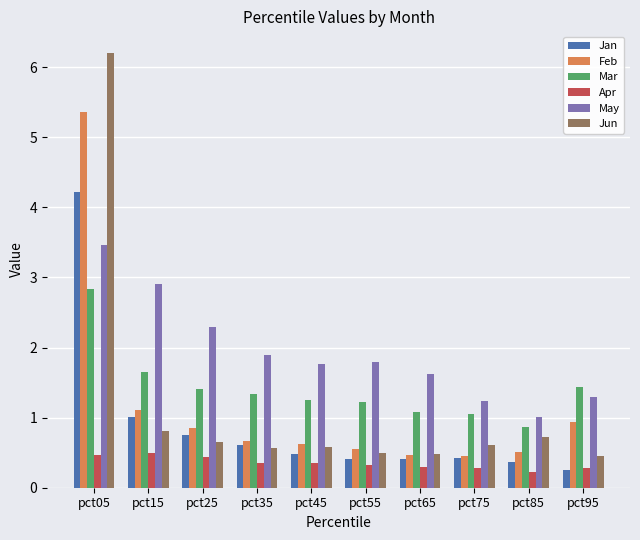

Which series has the widest spread of values?

Jun